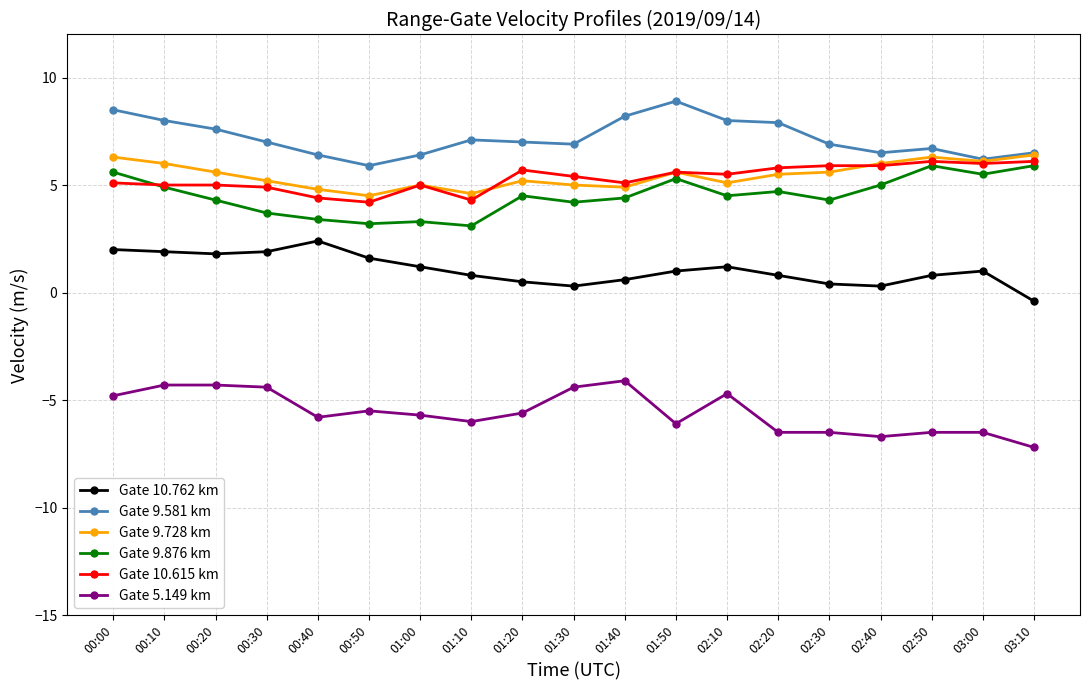

What are all the series names shown in the legend?

Gate 10.762 km, Gate 9.581 km, Gate 9.728 km, Gate 9.876 km, Gate 10.615 km, Gate 5.149 km